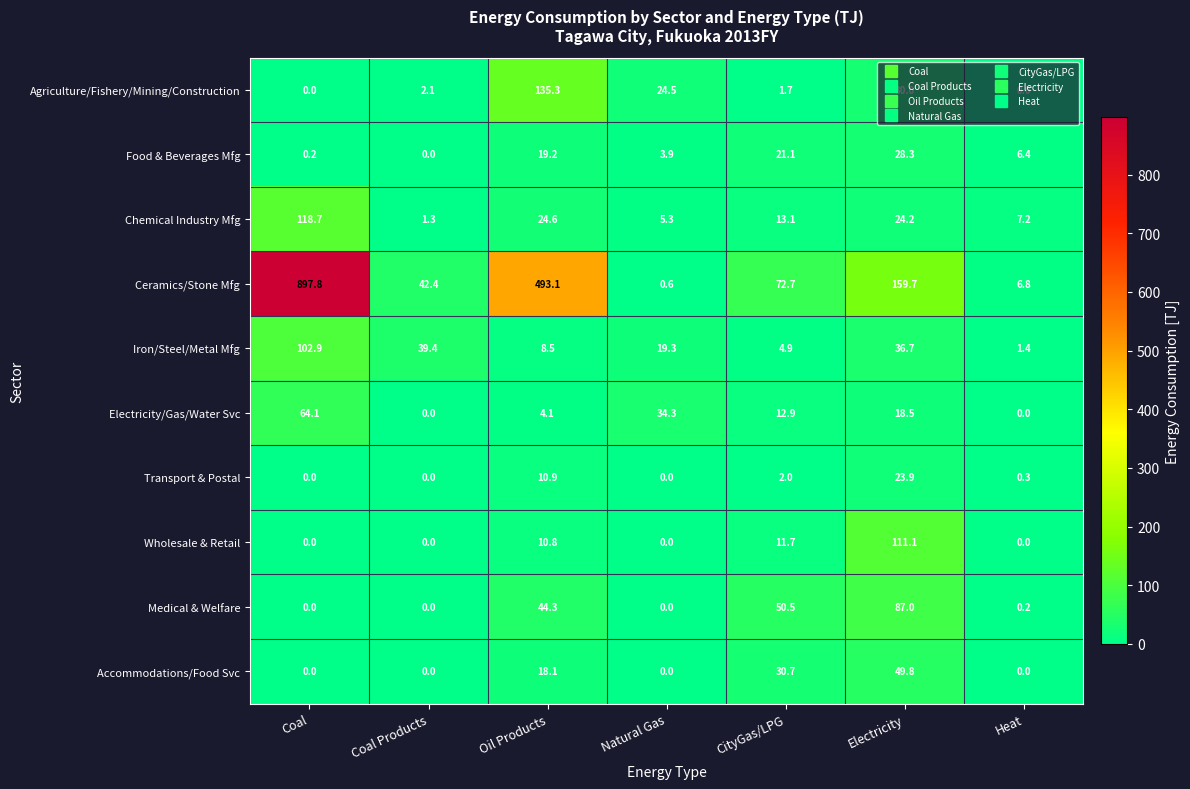

At which category is the sum across all series the highest?

Coal